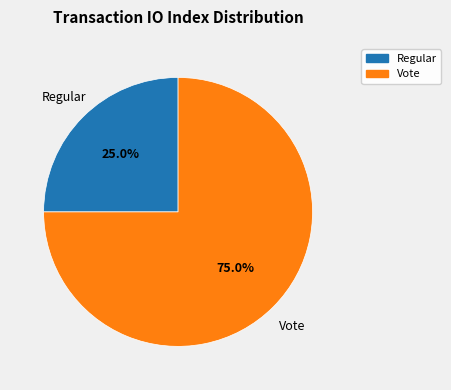

What percentage do Regular and Vote together represent?

100.0%